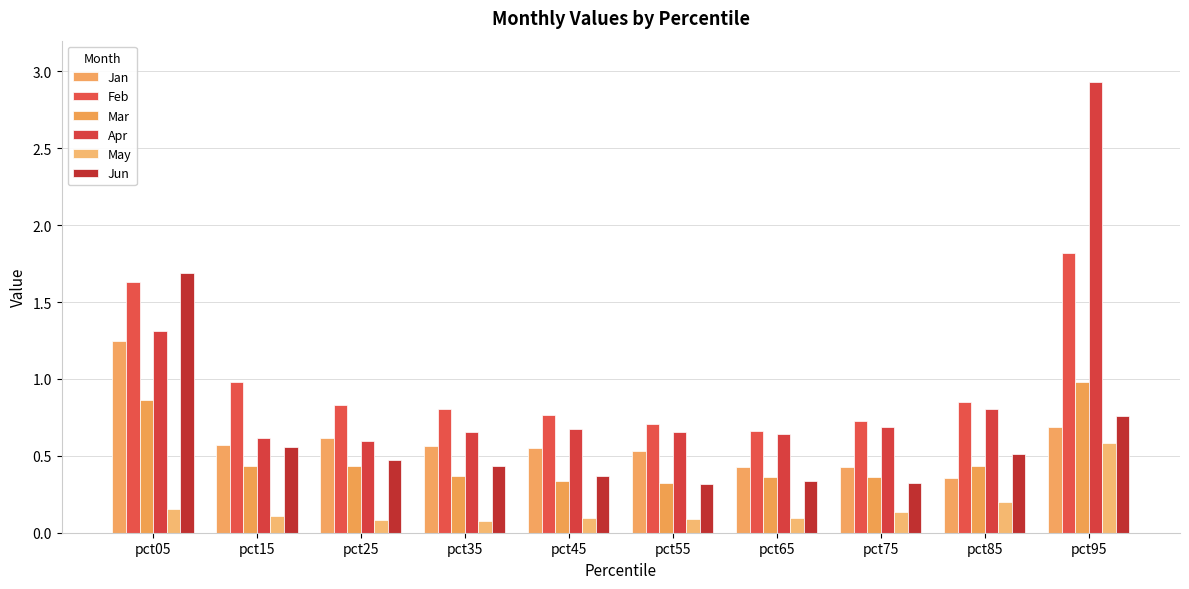

The value of Feb at pct55 is 0.7. True or false?

True